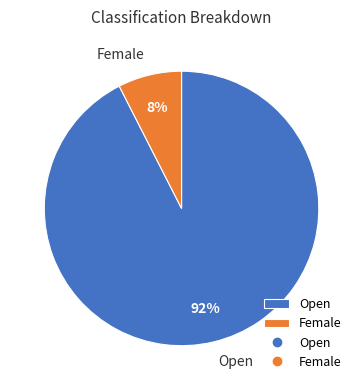

Is it true that Female is 20% of the pie?

False